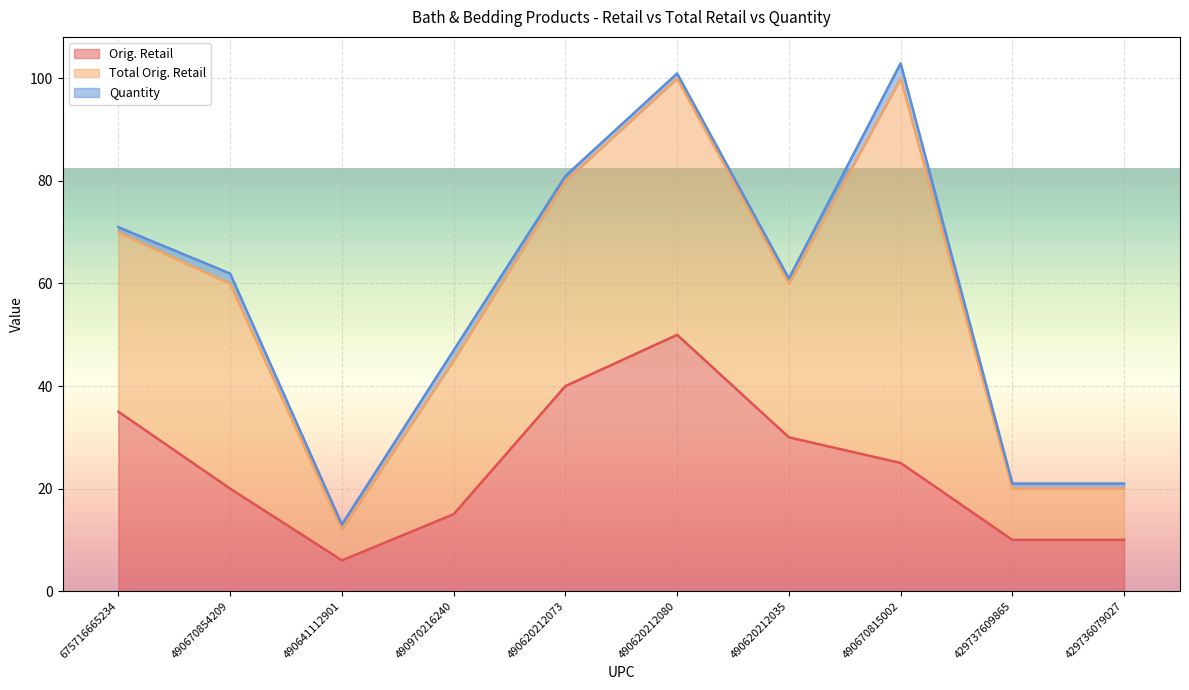

Read the Total Orig. Retail value at 429736079027.

10.0